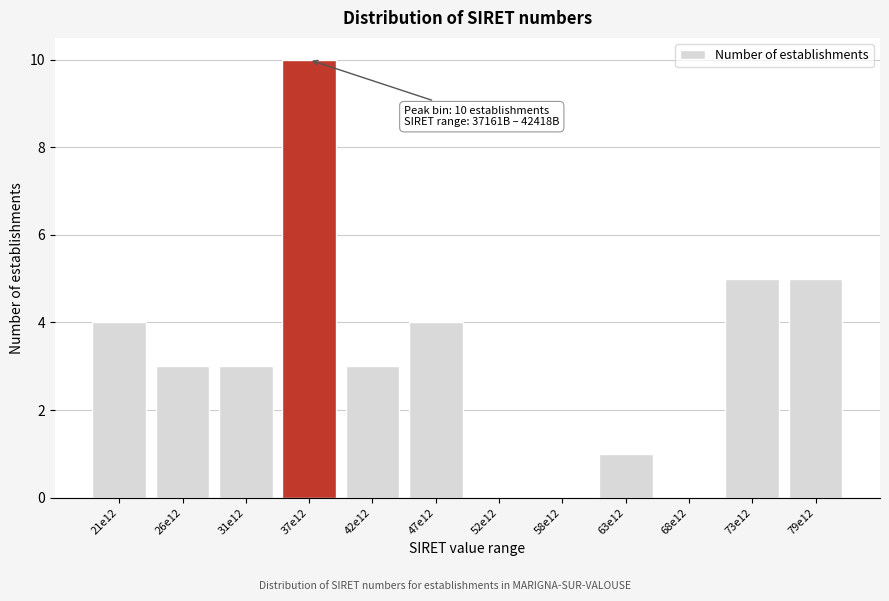

Reading right to left, extract all data points from this chart.

79e12=5	73e12=5	68e12=0	63e12=1	58e12=0	52e12=0	47e12=4	42e12=3	37e12=10	31e12=3	26e12=3	21e12=4